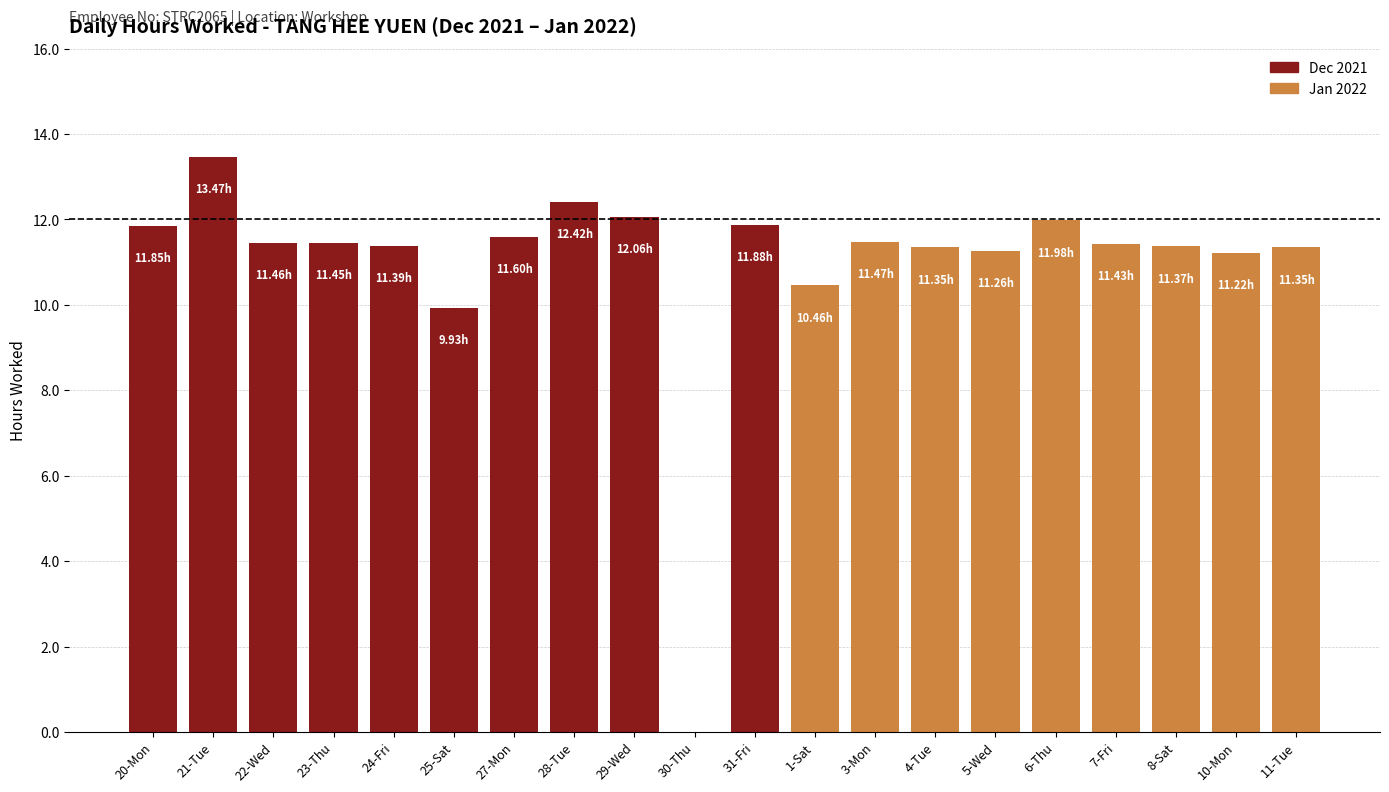

True or false: the data shows 4.6 at 22-Wed.

False